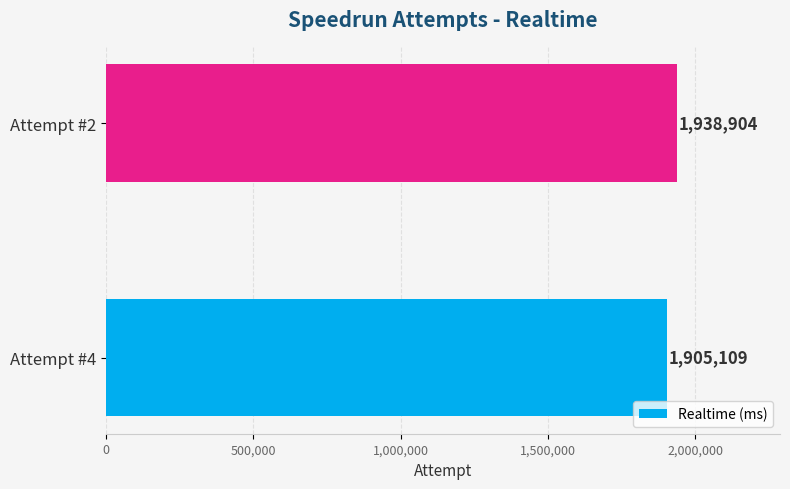

Reading bottom to top, extract all data points from this chart.

1905109	1938904